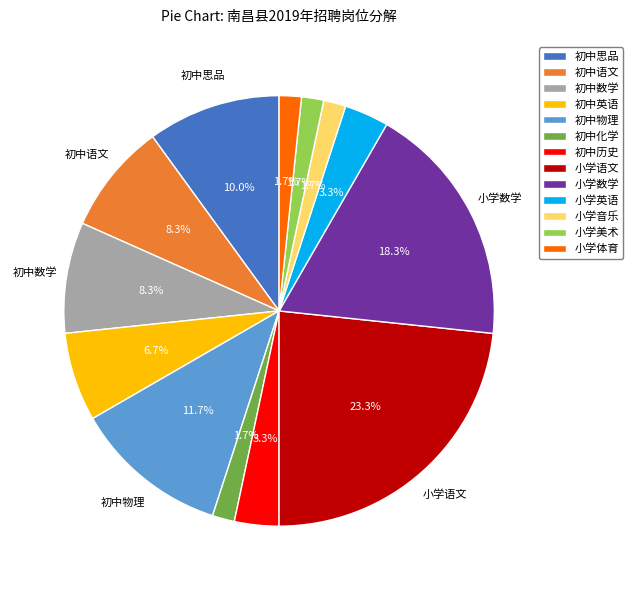

To the nearest percent, what is the difference between the largest and smallest slice percentages?

22%